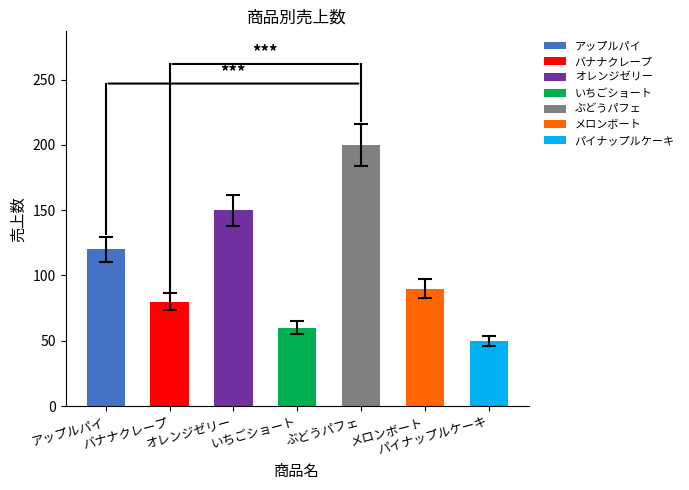

At which label is the value closest to 125?

アップルパイ